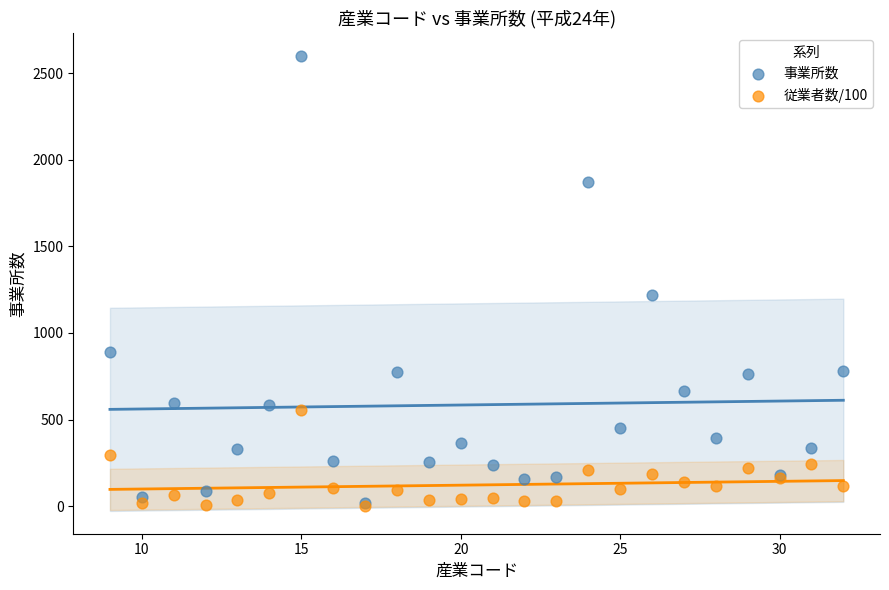

In the 事業所数 series, what Y value is closest to 1308?

1218.0